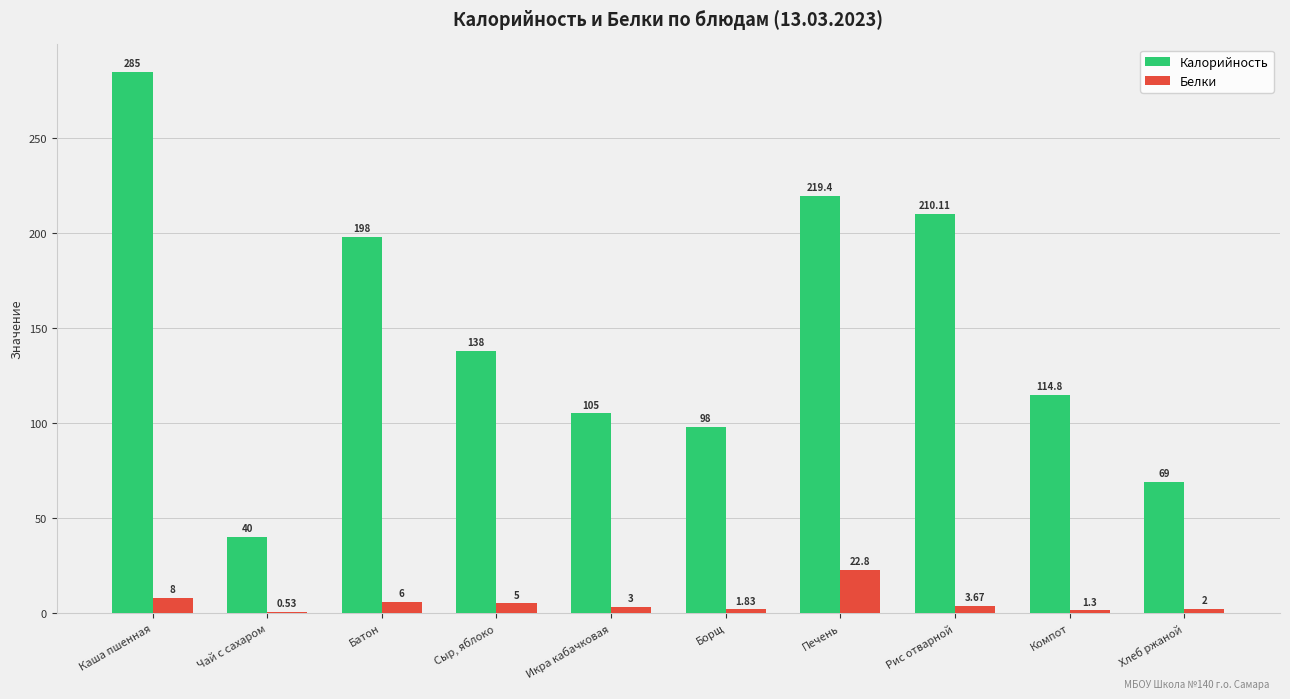

Which series changed the most between Чай с сахаром and Борщ?

Калорийность